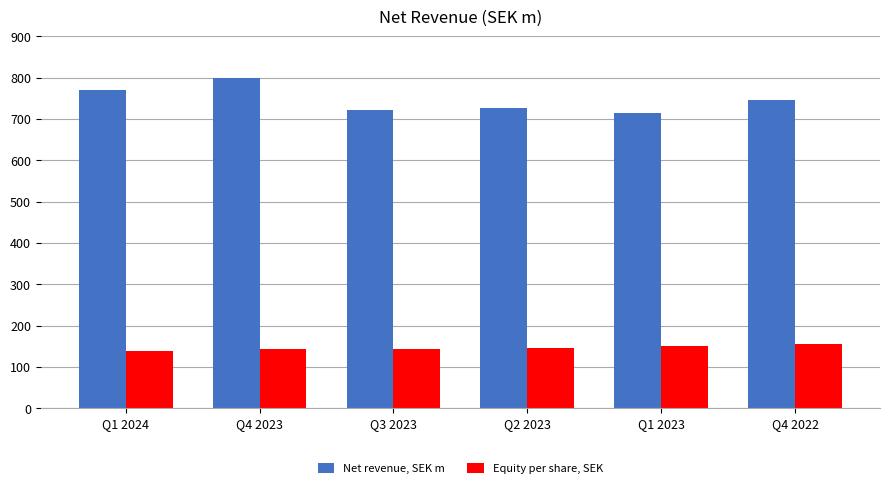

Is it true that Equity per share, SEK equals 195.4 at Q2 2023?

False